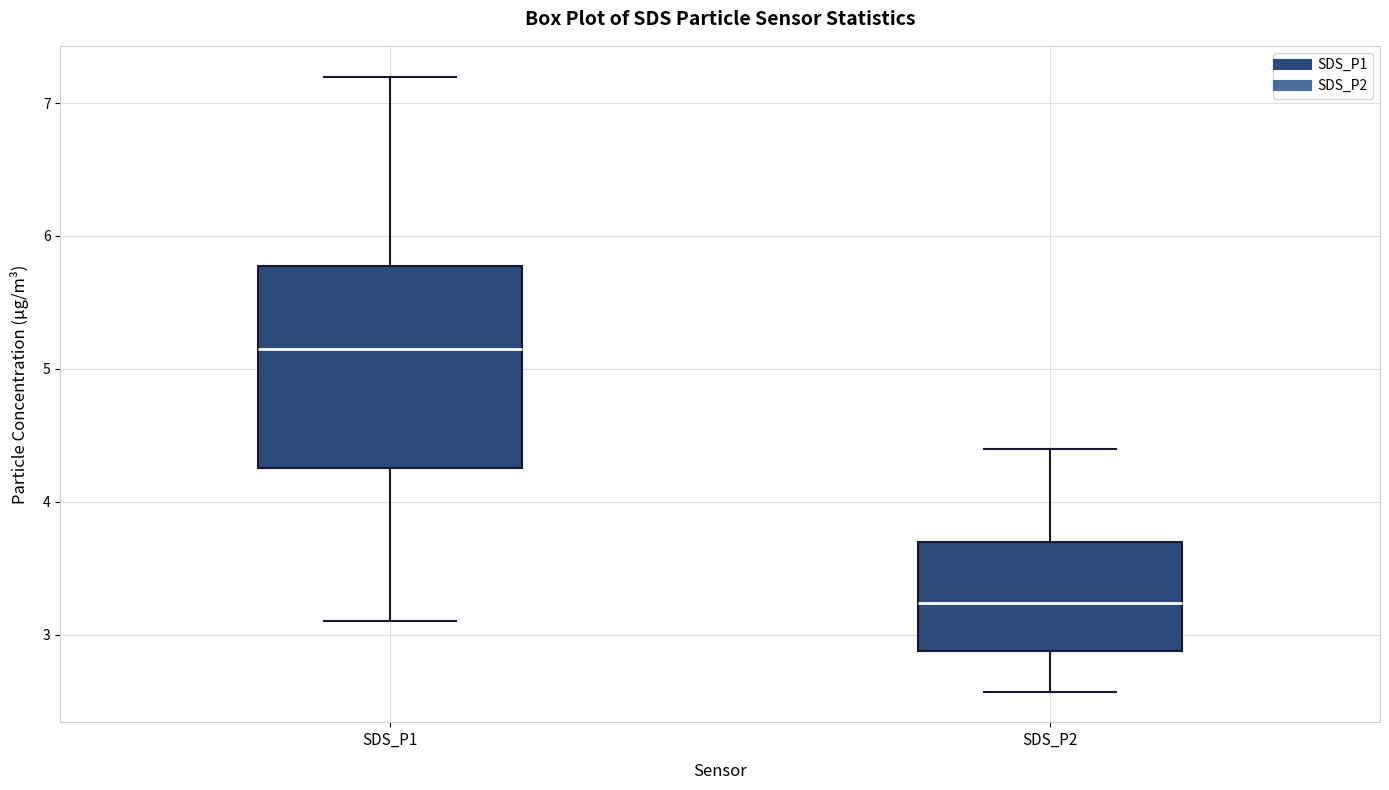

Reading left to right, read every box against the y-axis: the position of its median line, the range the box covers, and the ends of its whiskers. The values are not printed on the chart, so give them approximately, as read against the axis.

SDS_P1: median 5.2, box 4.3 to 5.8, whiskers 3.1 to 7.2
SDS_P2: median 3.2, box 2.9 to 3.7, whiskers 2.6 to 4.4